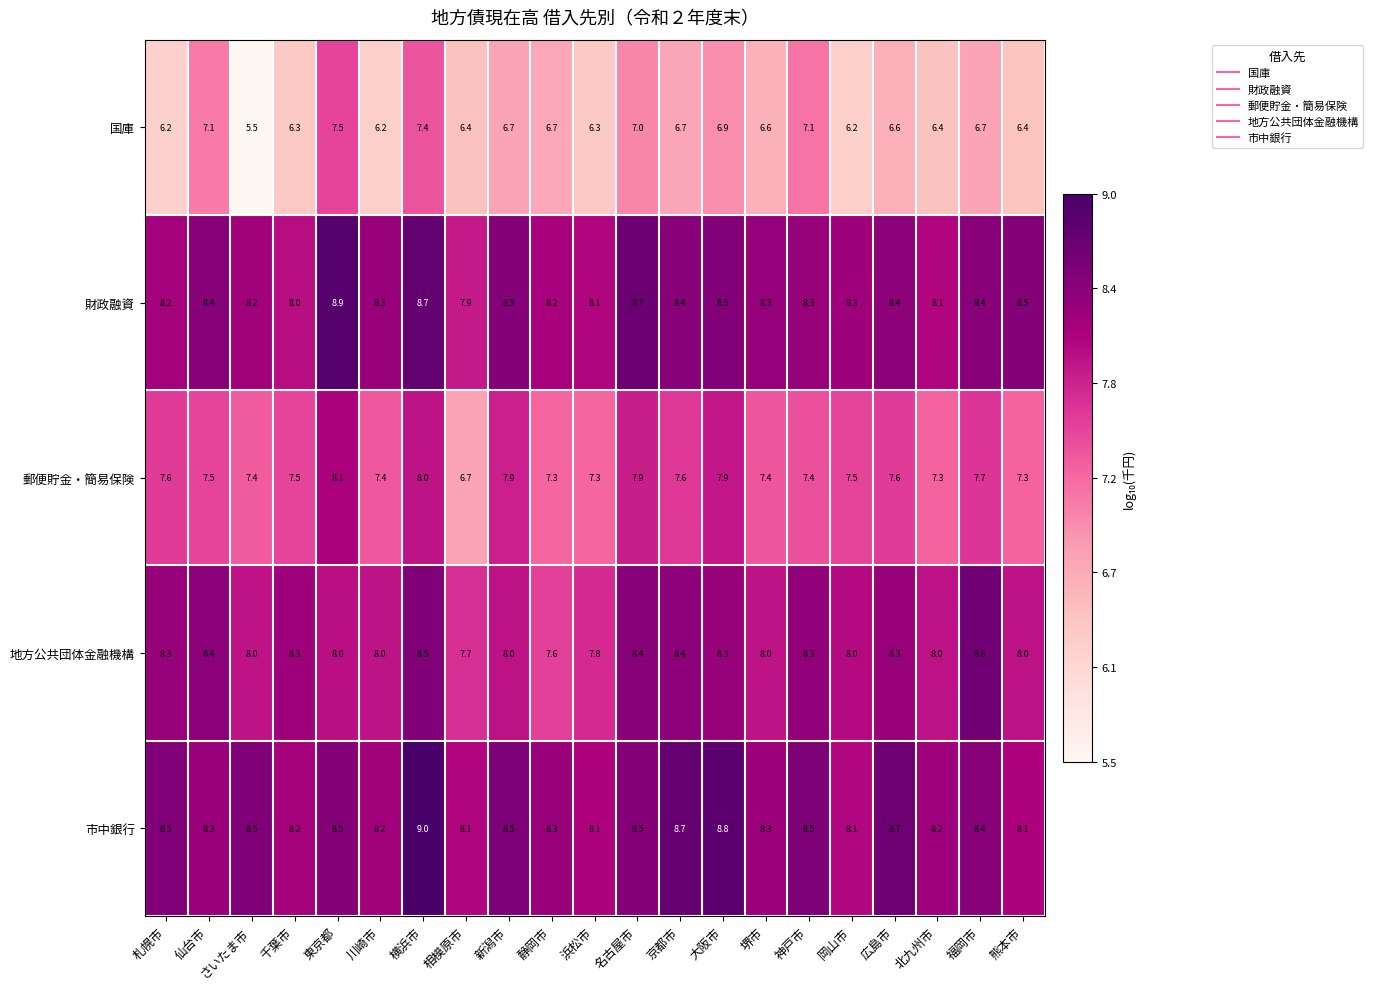

How many series are shown in this chart?

5